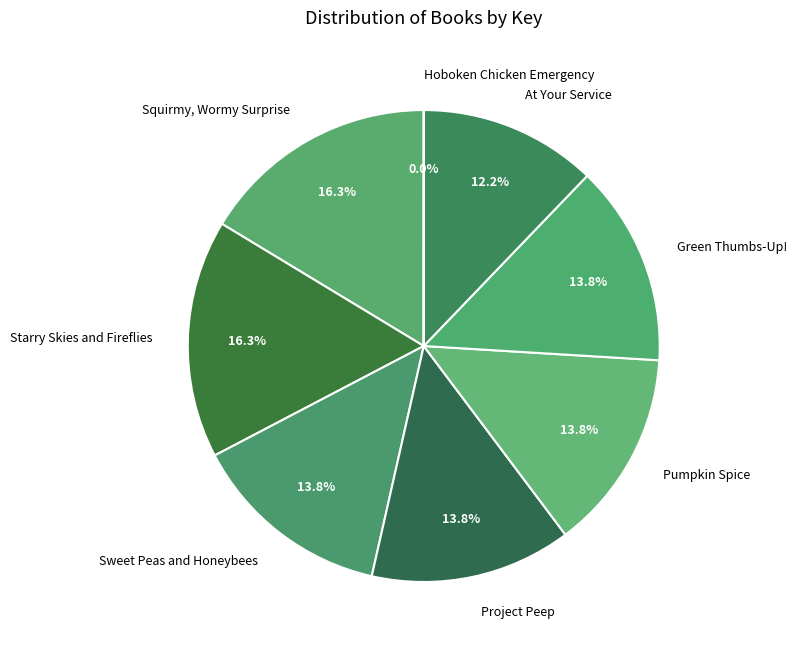

To the nearest percent, what is the difference between the largest and smallest slice percentages?

16%